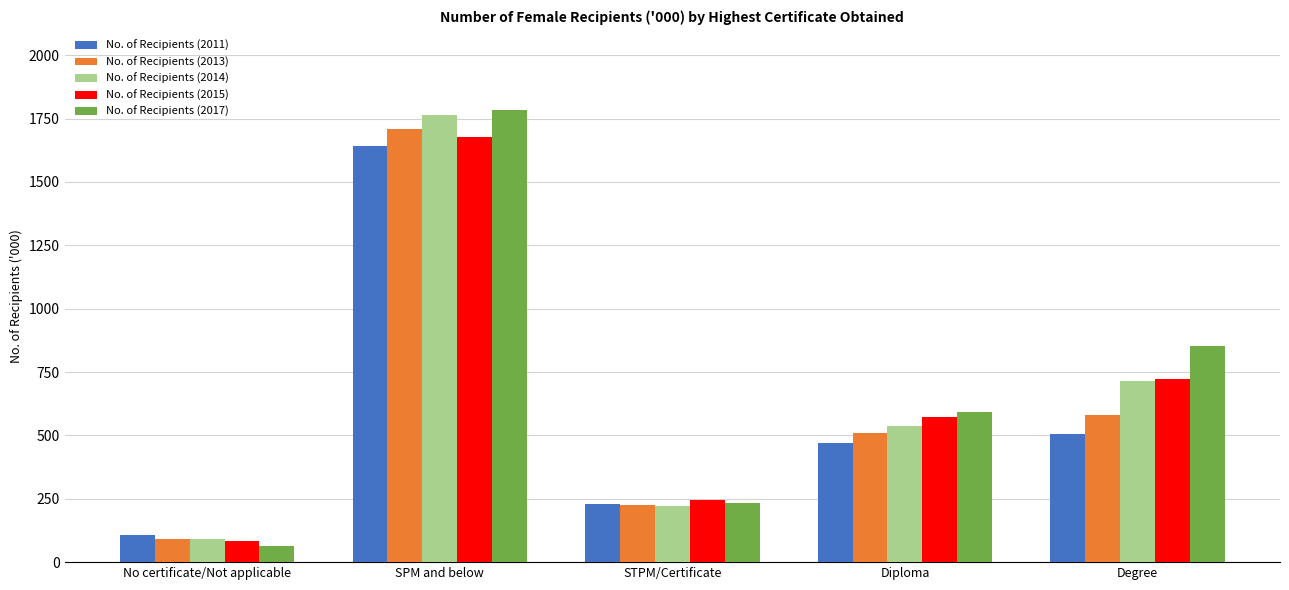

What is the sum of the No. of Recipients (2013) values at No certificate/Not applicable and Diploma?

601.2